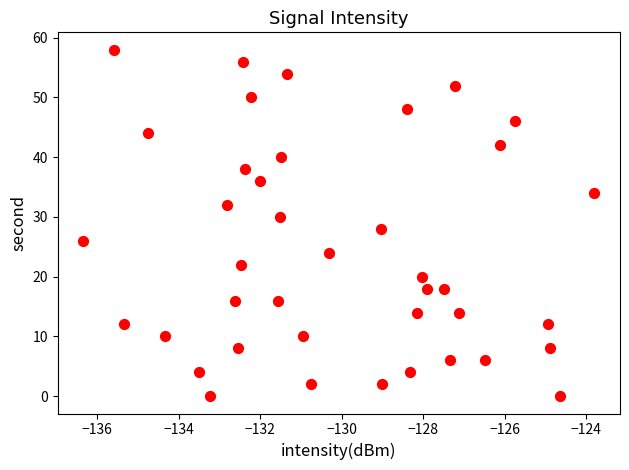

What is the range of Y values (max minus min)?

58